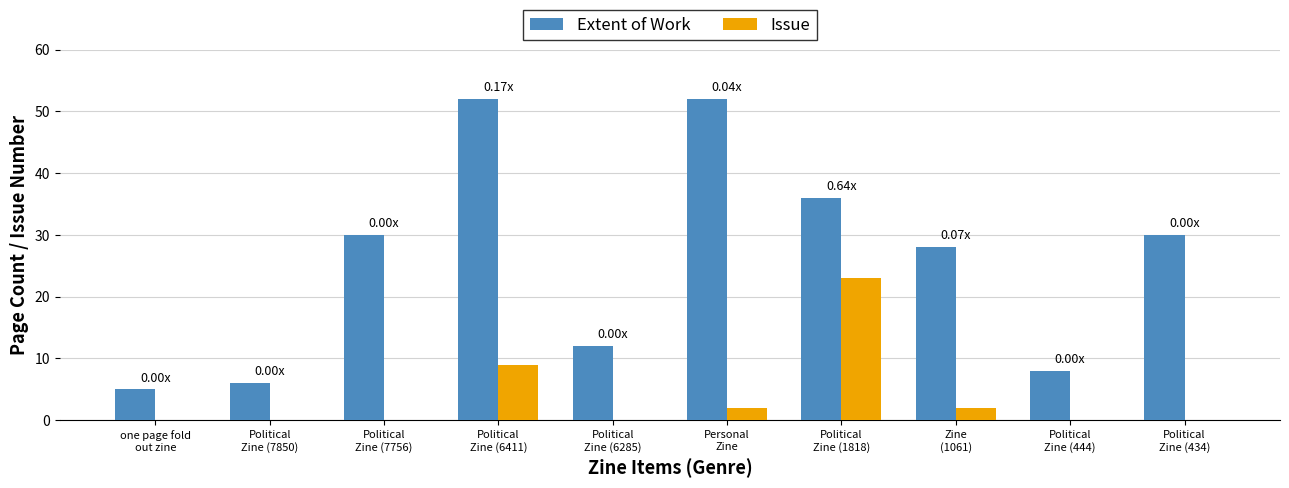

True or false: Issue has a value of 2 at Personal
Zine.

True